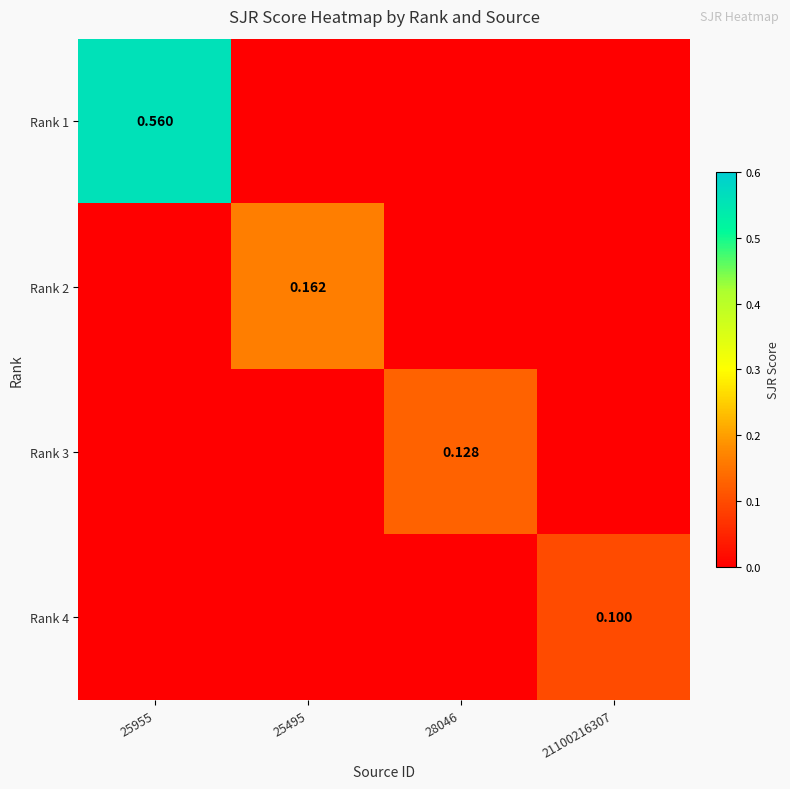

At how many categories does at least one series exceed 0?

4